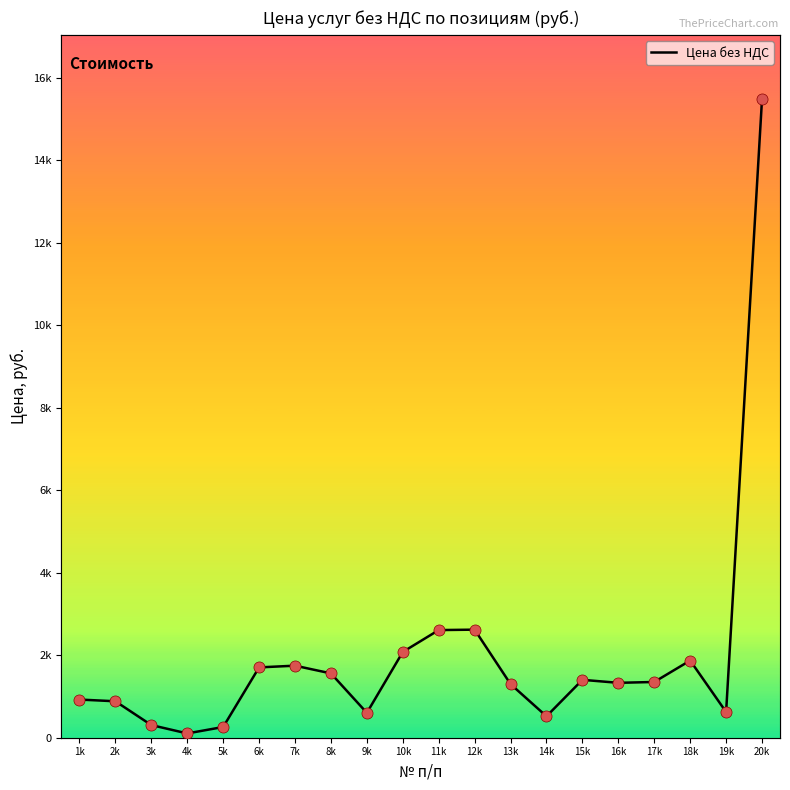

What is the ratio of the value at 20k to the value at 14k?

29.8